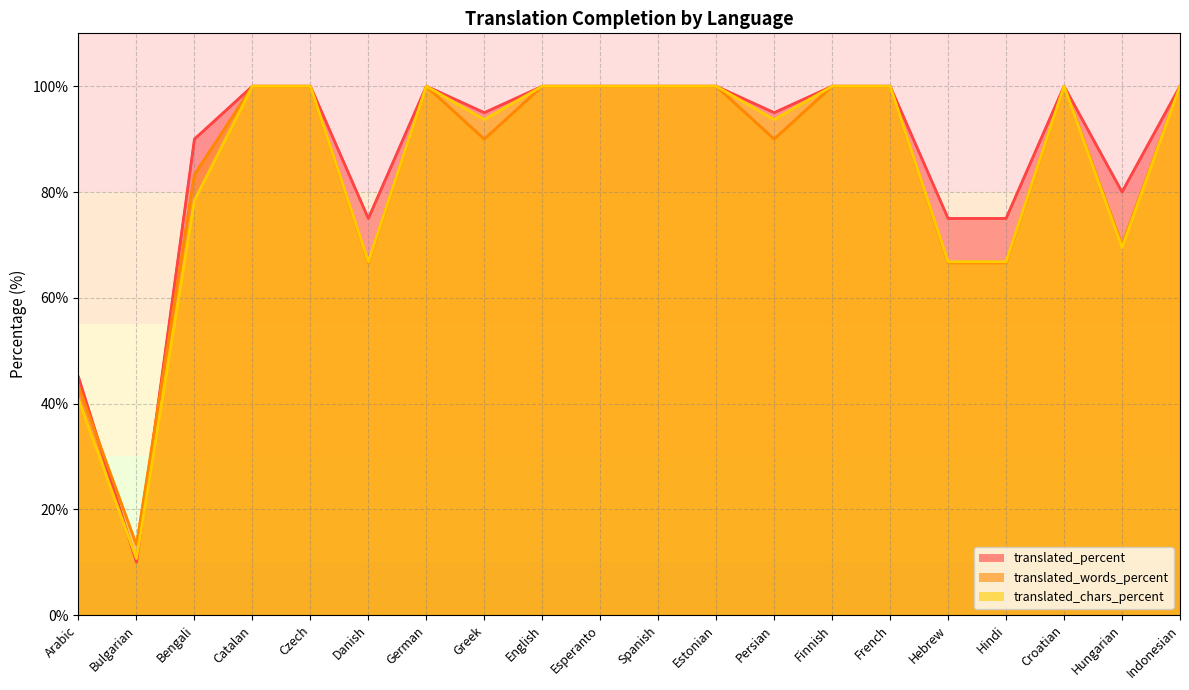

True or false: translated_percent has more than 2 interior local peaks.

False